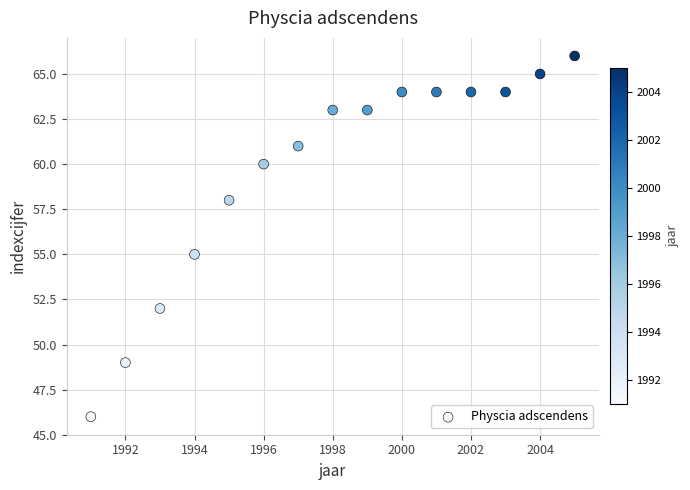

What Y value in the scatter plot is closest to 56?

55